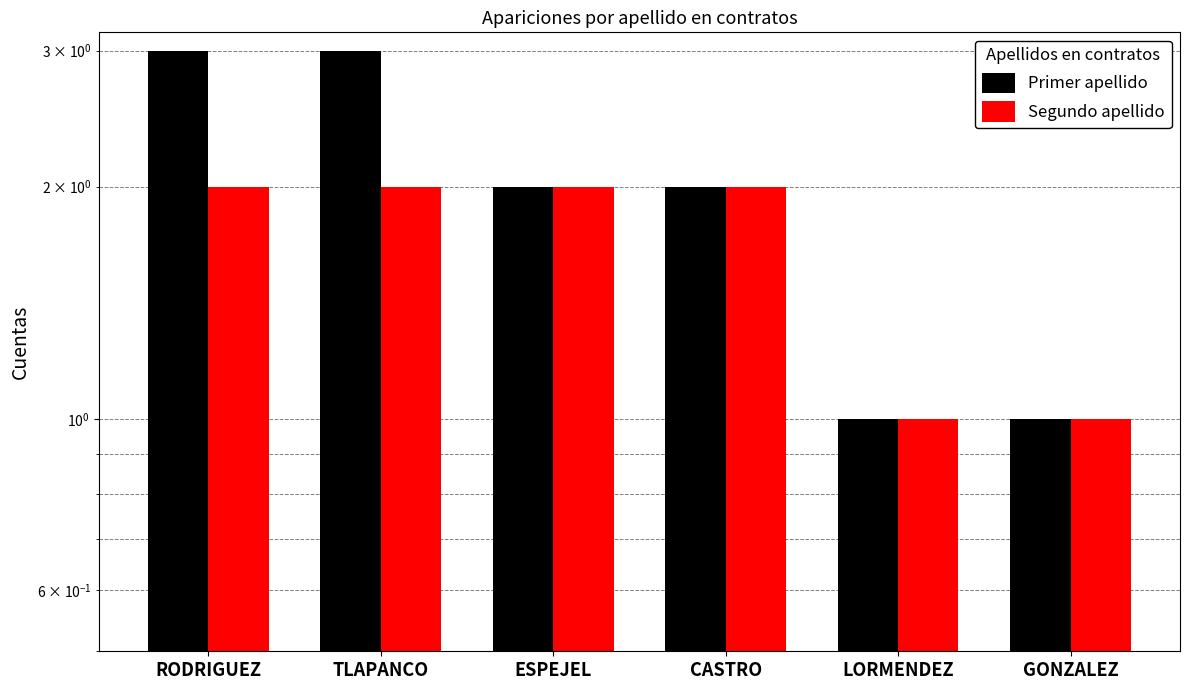

How many Primer apellido values are between 1 and 3?

6